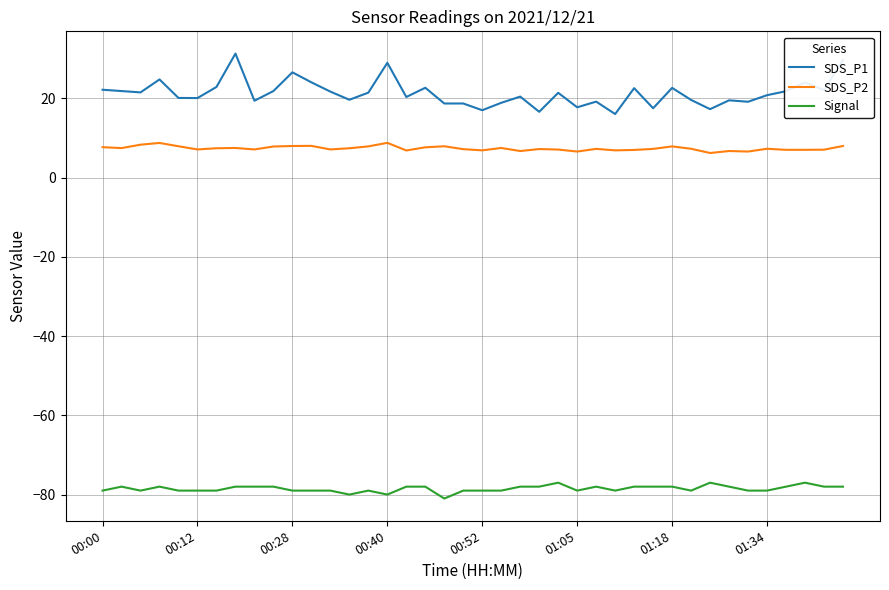

What is the smallest value displayed?

-81.0